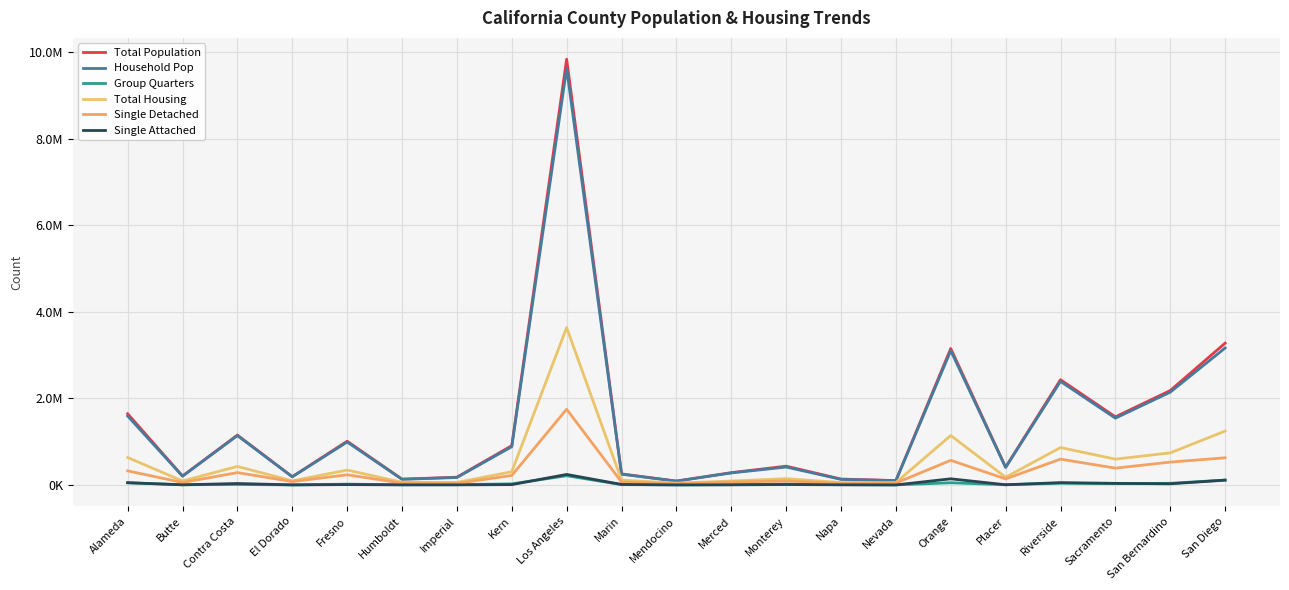

What is the maximum value shown in the chart?

9834503